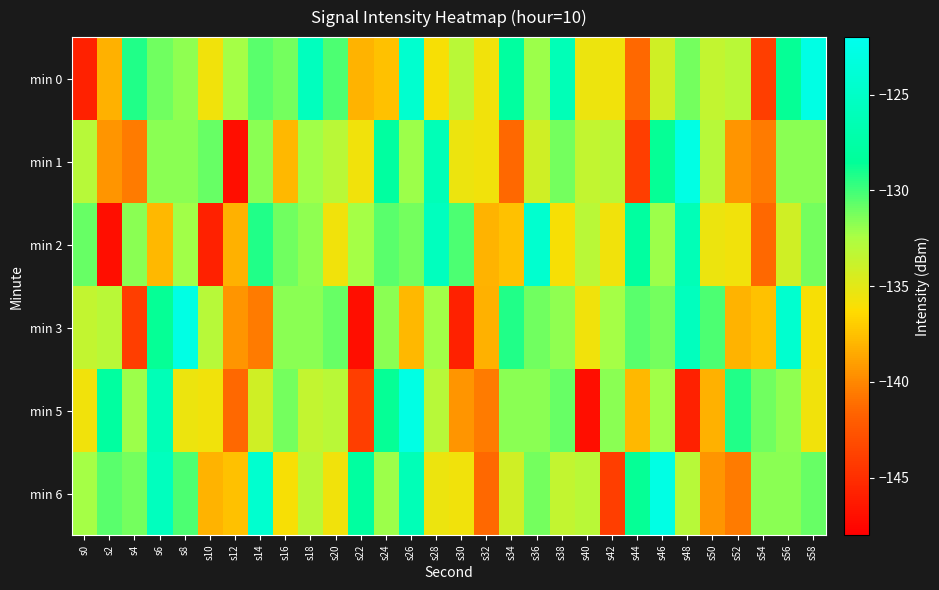

Reading left to right, what are all the values shown in this chart?

min 0: s0=-145.8	s2=-138.2	s4=-129.2	s6=-131.1	s8=-131.8	s10=-135.7	s12=-132.3	s14=-130.6	s16=-131.2	s18=-125.7	s20=-130.3	s22=-138.1	s24=-137.4	s26=-124.4	s28=-136.0	s30=-133.2	s32=-135.6	s34=-127.9	s36=-132.1	s38=-126.2	s40=-135.5	s42=-135.6	s44=-141.4	s46=-134.1	s48=-131.2	s50=-133.5	s52=-133.1	s54=-144.0	s56=-128.7	s58=-122.8
min 1: s0=-133.1	s2=-139.4	s4=-140.5	s6=-131.7	s8=-131.7	s10=-130.9	s12=-147.1	s14=-131.7	s16=-137.9	s18=-132.2	s20=-133.2	s22=-135.6	s24=-127.9	s26=-132.1	s28=-126.2	s30=-135.5	s32=-135.6	s34=-141.4	s36=-134.1	s38=-131.2	s40=-133.5	s42=-133.1	s44=-144.0	s46=-128.7	s48=-122.8	s50=-133.1	s52=-139.4	s54=-140.5	s56=-131.7	s58=-131.7
min 2: s0=-130.9	s2=-147.1	s4=-131.7	s6=-137.9	s8=-132.2	s10=-145.8	s12=-138.2	s14=-129.2	s16=-131.1	s18=-131.8	s20=-135.7	s22=-132.3	s24=-130.6	s26=-131.2	s28=-125.7	s30=-130.3	s32=-138.1	s34=-137.4	s36=-124.4	s38=-136.0	s40=-133.2	s42=-135.6	s44=-127.9	s46=-132.1	s48=-126.2	s50=-135.5	s52=-135.6	s54=-141.4	s56=-134.1	s58=-131.2
min 3: s0=-133.5	s2=-133.1	s4=-144.0	s6=-128.7	s8=-122.8	s10=-133.1	s12=-139.4	s14=-140.5	s16=-131.7	s18=-131.7	s20=-130.9	s22=-147.1	s24=-131.7	s26=-137.9	s28=-132.2	s30=-145.8	s32=-138.2	s34=-129.2	s36=-131.1	s38=-131.8	s40=-135.7	s42=-132.3	s44=-130.6	s46=-131.2	s48=-125.7	s50=-130.3	s52=-138.1	s54=-137.4	s56=-124.4	s58=-136.0
min 5: s0=-135.6	s2=-127.9	s4=-132.1	s6=-126.2	s8=-135.5	s10=-135.6	s12=-141.4	s14=-134.1	s16=-131.2	s18=-133.5	s20=-133.1	s22=-144.0	s24=-128.7	s26=-122.8	s28=-133.1	s30=-139.4	s32=-140.5	s34=-131.7	s36=-131.7	s38=-130.9	s40=-147.1	s42=-131.7	s44=-137.9	s46=-132.2	s48=-145.8	s50=-138.2	s52=-129.2	s54=-131.1	s56=-131.8	s58=-135.7
min 6: s0=-132.3	s2=-130.6	s4=-131.2	s6=-125.7	s8=-130.3	s10=-138.1	s12=-137.4	s14=-124.4	s16=-136.0	s18=-133.2	s20=-135.6	s22=-127.9	s24=-132.1	s26=-126.2	s28=-135.5	s30=-135.6	s32=-141.4	s34=-134.1	s36=-131.2	s38=-133.5	s40=-133.1	s42=-144.0	s44=-128.7	s46=-122.8	s48=-133.1	s50=-139.4	s52=-140.5	s54=-131.7	s56=-131.7	s58=-130.9